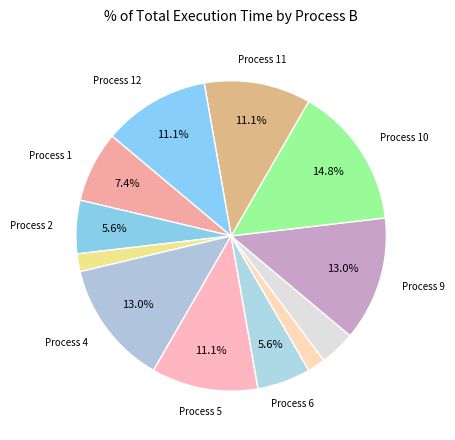

How many segments does this pie chart have?

12